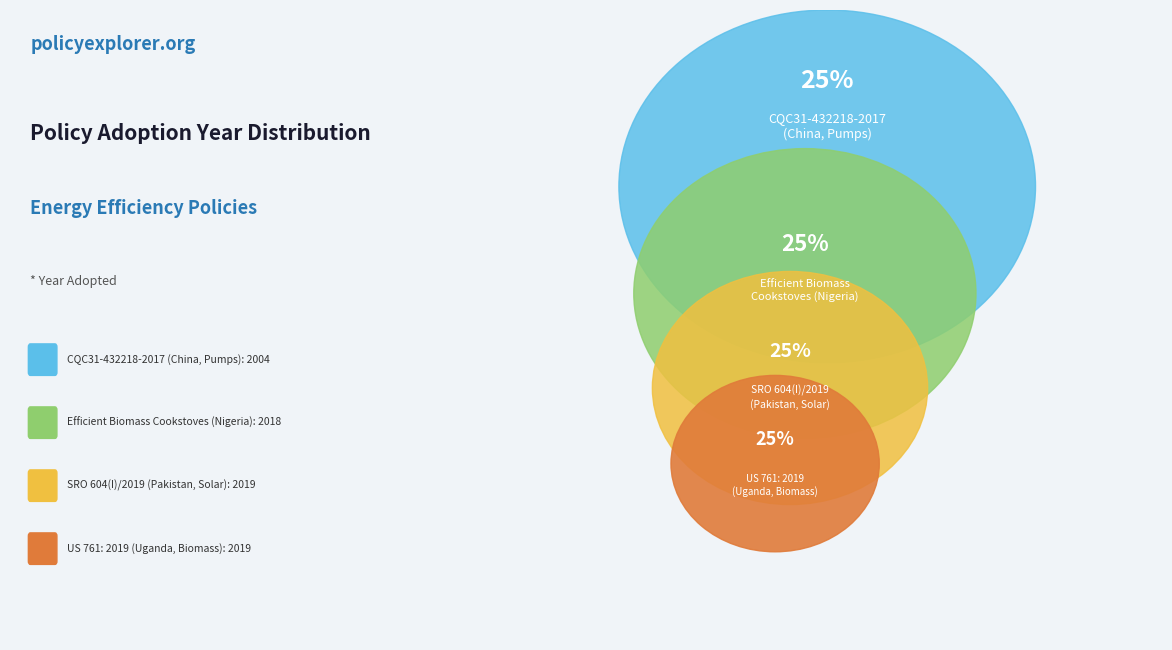

What percentage is the SRO 604(I)/2019
(Pakistan, Solar) slice, to the nearest percent?

25%